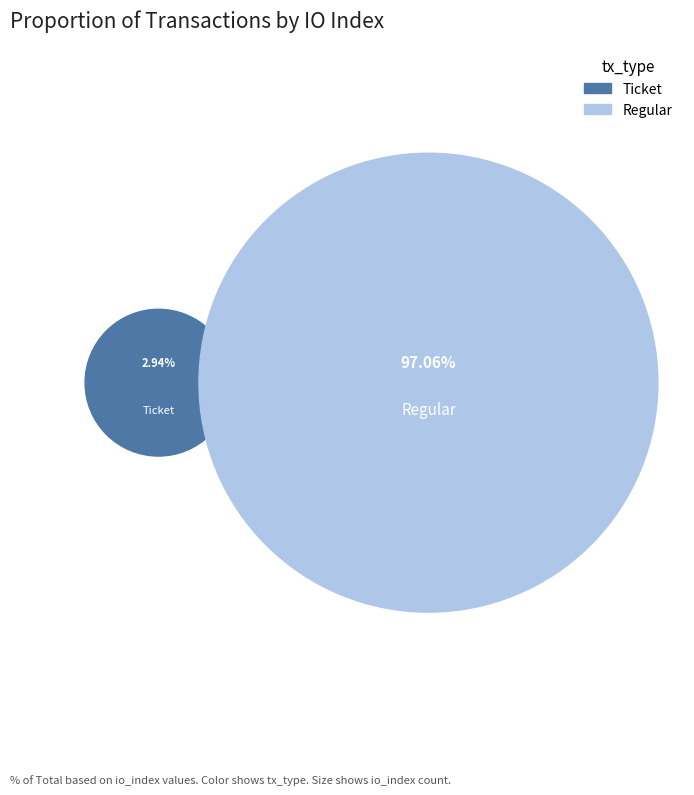

What is the change in value from Ticket (io_index=0) to Regular (io_index=33)?

+33